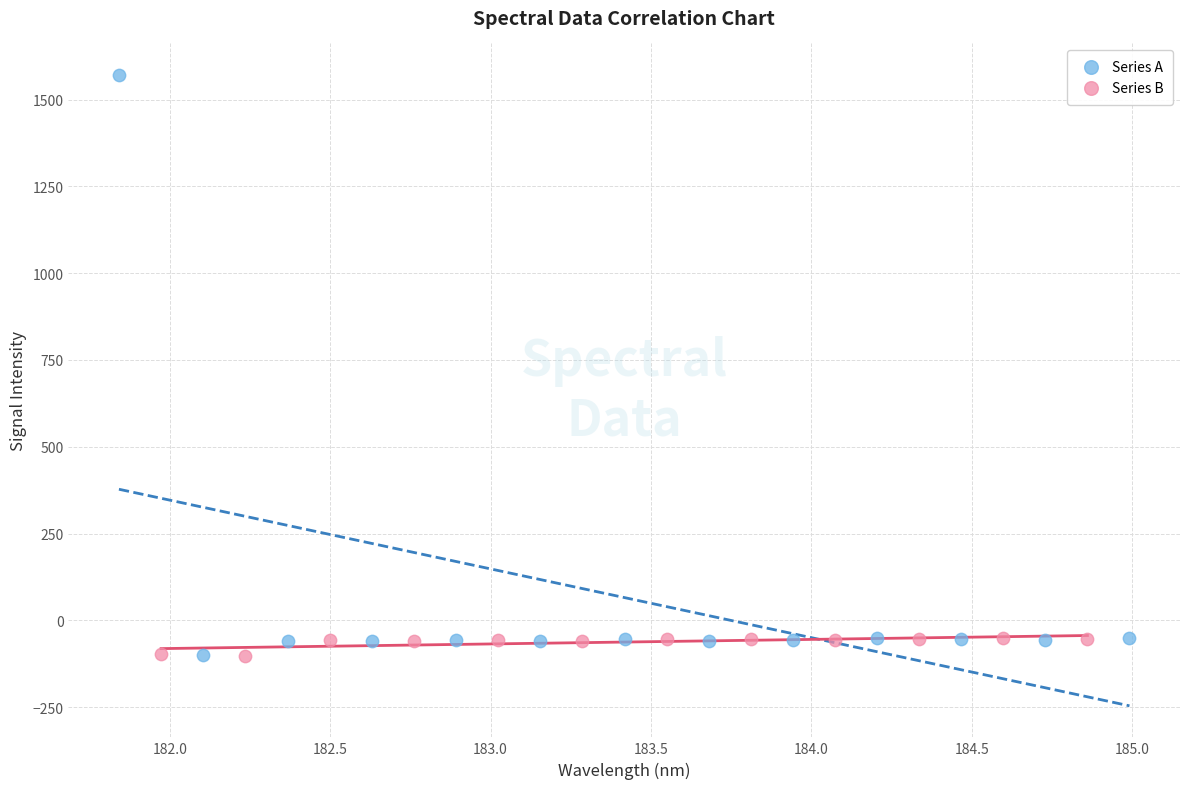

Which series contains the highest Y value?

Series A